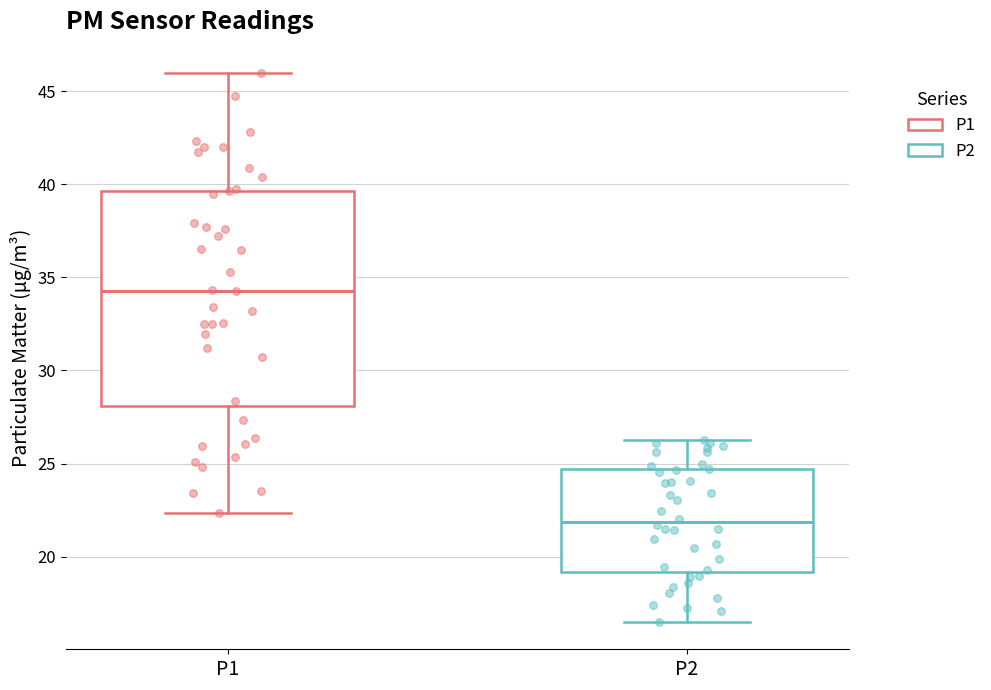

Reading left to right, transcribe this box plot: for each box, give where its median line is, the range the box spans, and where its two whiskers end, as read against the y-axis. The values are not printed on the chart, so give them approximately, as read against the axis.

P1: median 34.5, box 28.0 to 39.5, whiskers 22.5 to 46.0
P2: median 22.0, box 19.0 to 24.5, whiskers 16.5 to 26.5